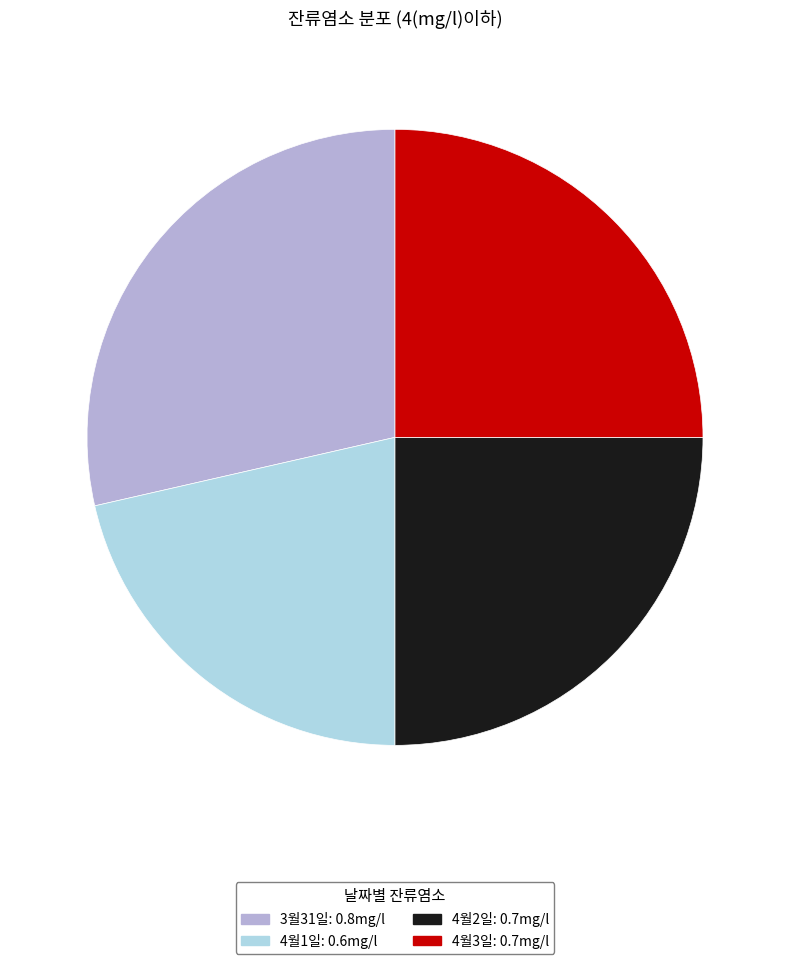

Which has a higher value, 4월3일 or 4월1일?

4월3일